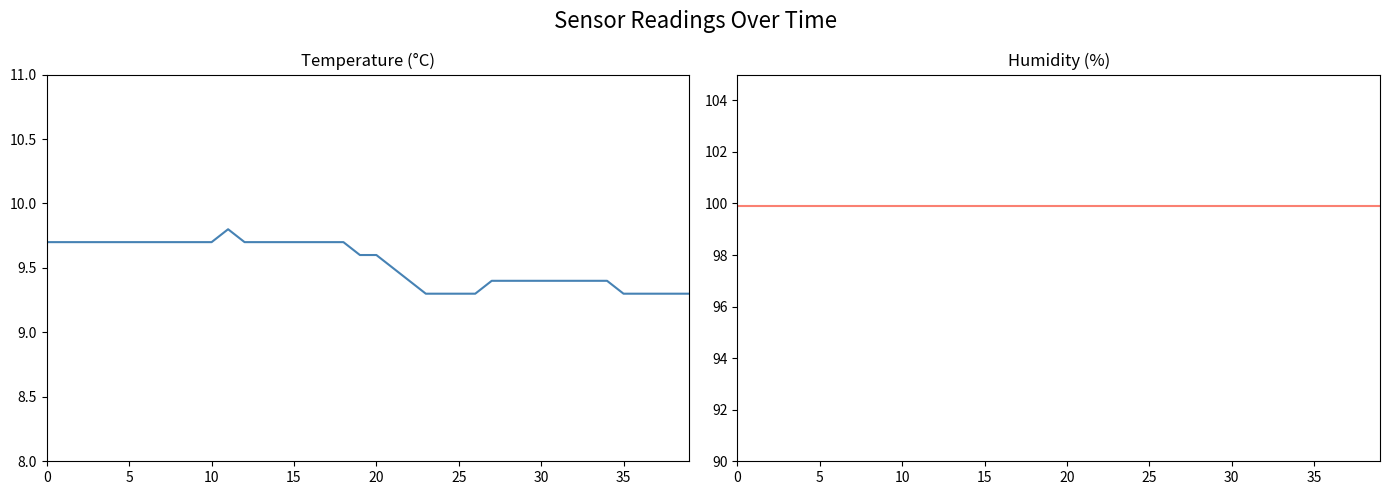

What is the difference between the temperature values at 0 and 37?

0.4